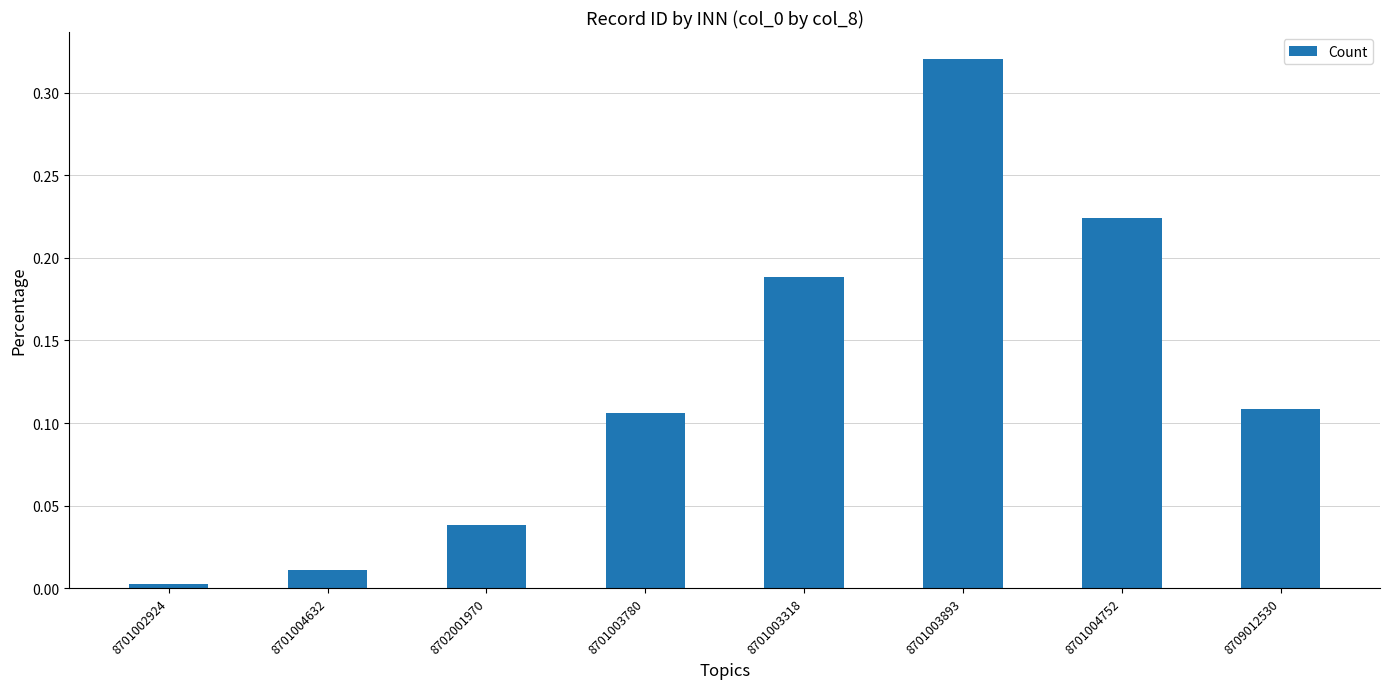

List the labels in order of value, largest first.

8701003893, 8701004752, 8701003318, 8709012530, 8701003780, 8702001970, 8701004632, 8701002924